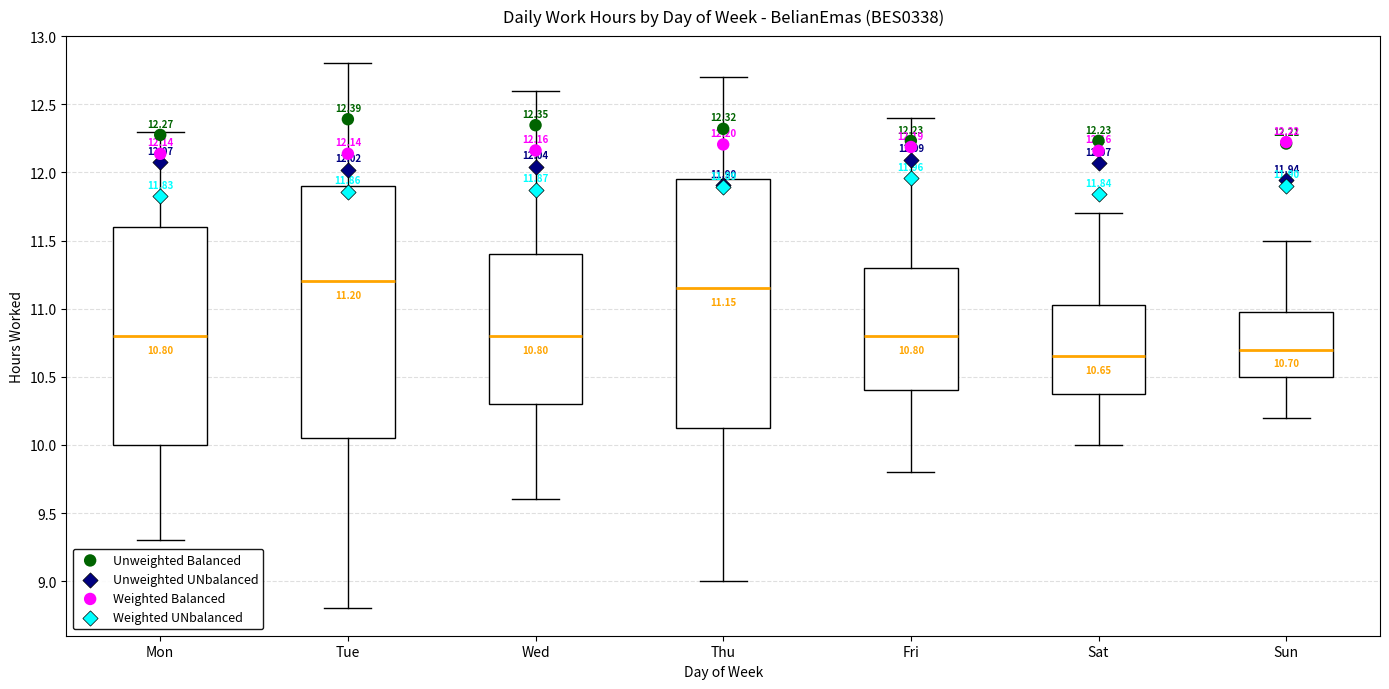

Which box's median line is the highest?

Tue